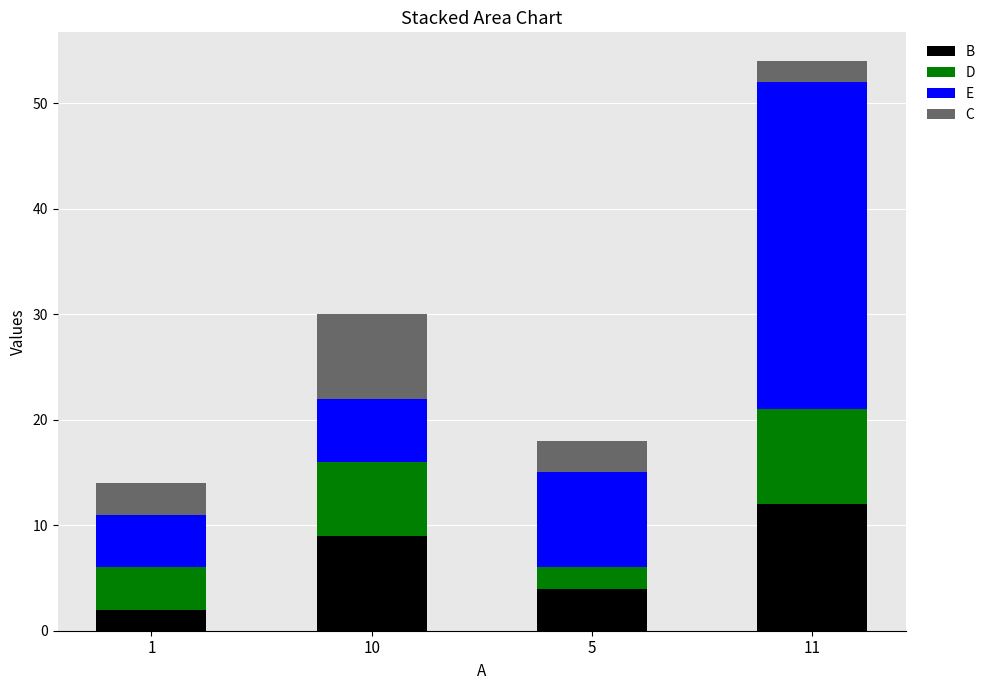

Rank the categories by B value from lowest to highest.

1, 5, 10, 11